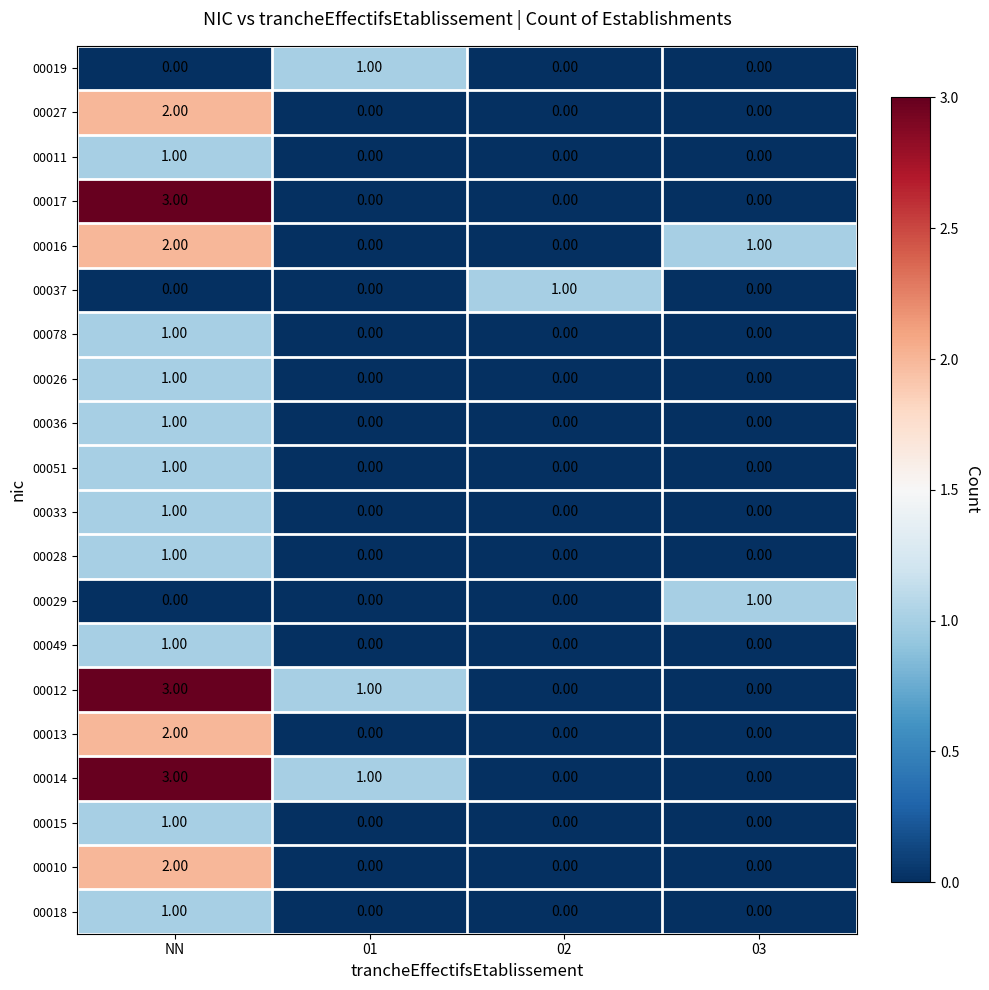

What is the spread (max minus min) of values at NN?

3